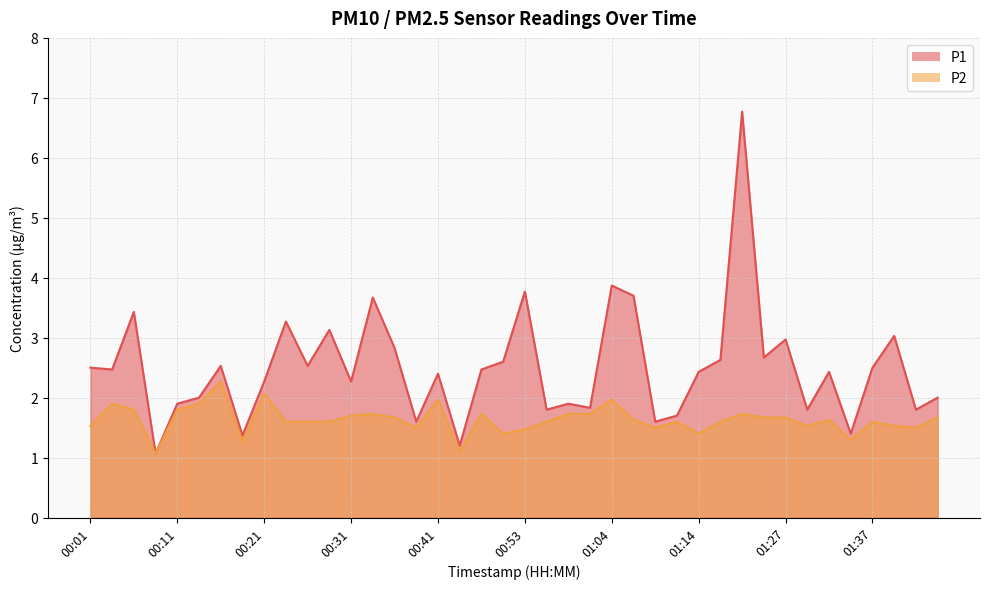

List the labels in order of P2 value, smallest first.

00:08, 00:43, 00:18, 01:34, 00:51, 01:14, 00:53, 00:38, 01:09, 01:42, 00:01, 01:29, 01:39, 00:23, 00:26, 00:28, 00:56, 01:11, 01:16, 01:37, 01:06, 01:32, 00:36, 01:22, 01:27, 01:44, 00:31, 00:33, 00:48, 00:59, 01:01, 01:19, 00:06, 00:11, 00:03, 00:13, 00:41, 01:04, 00:21, 00:16